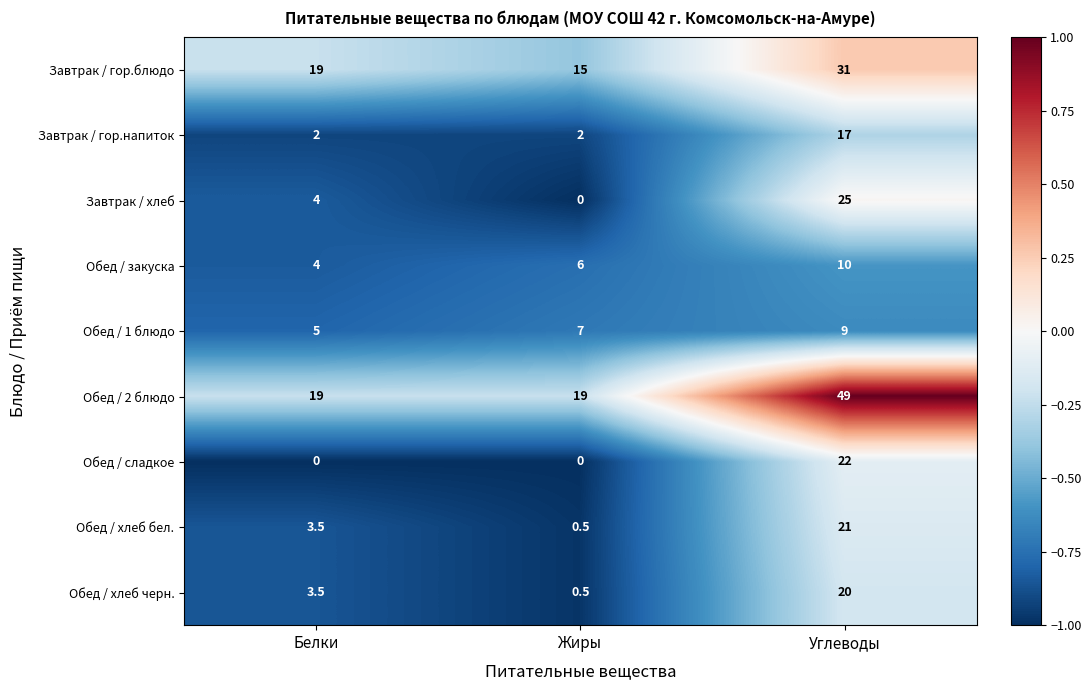

List the series in order of their peak value, lowest first.

Обед / 1 блюдо, Обед / закуска, Завтрак / гор.напиток, Обед / хлеб черн., Обед / хлеб бел., Обед / сладкое, Завтрак / хлеб, Завтрак / гор.блюдо, Обед / 2 блюдо